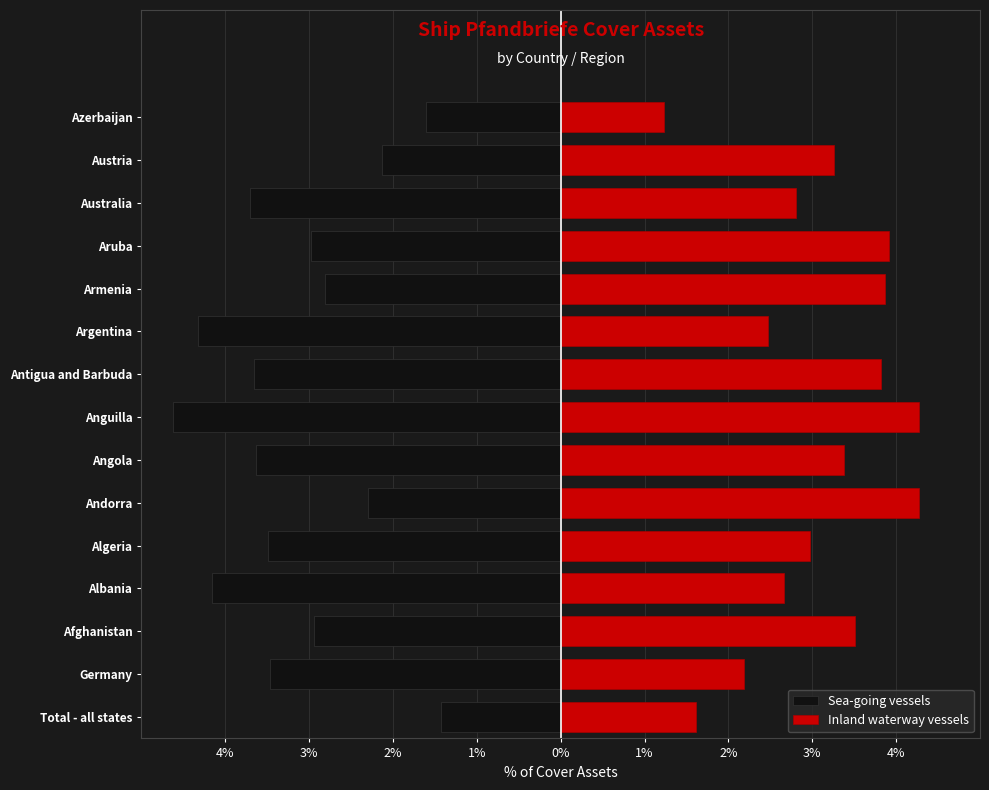

What is the difference between the maximum and minimum values in the Sea-going vessels series?

3.2